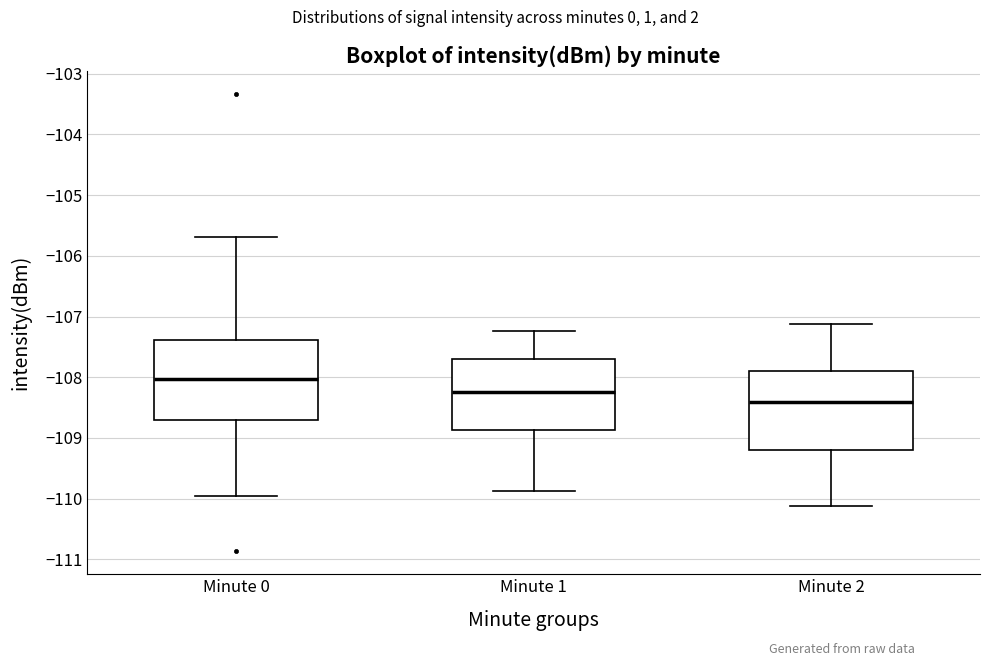

Reading left to right, transcribe this box plot: for each box, give where its median line is, the range the box spans, and where its two whiskers end, as read against the y-axis. The values are not printed on the chart, so give them approximately, as read against the axis.

Minute 0: median -108.0, box -108.7 to -107.4, whiskers -110.0 to -105.7
Minute 1: median -108.2, box -108.9 to -107.7, whiskers -109.9 to -107.2
Minute 2: median -108.4, box -109.2 to -107.9, whiskers -110.1 to -107.1